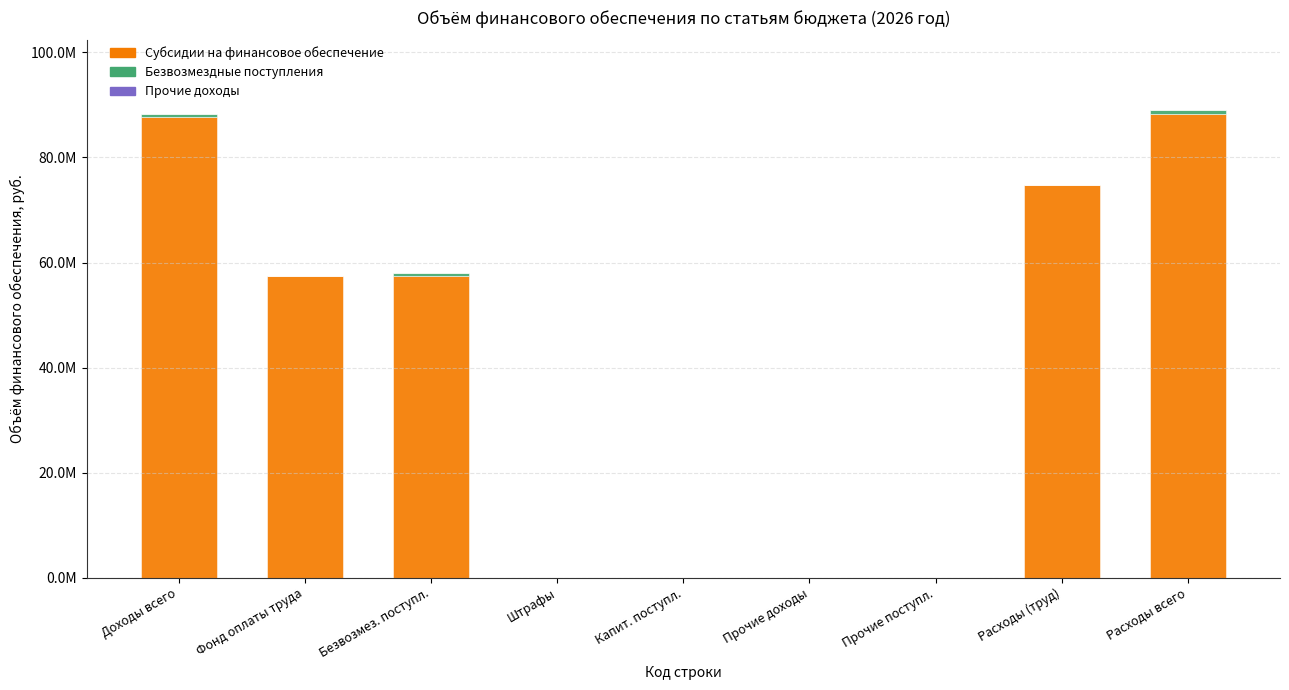

At which label does Субсидии на финансовое обеспечение reach its peak?

Расходы всего